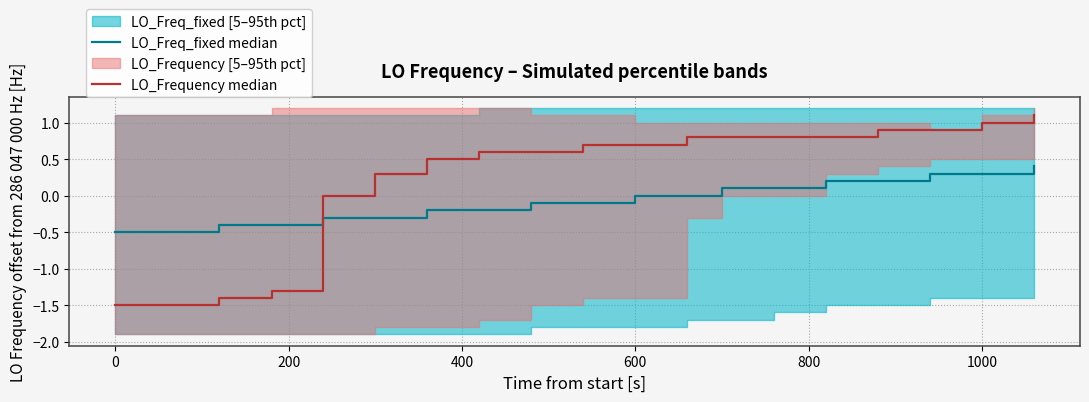

Is the value of LO_Frequency median at 15 greater than the value of LO_Freq_fixed median at 17?

Yes